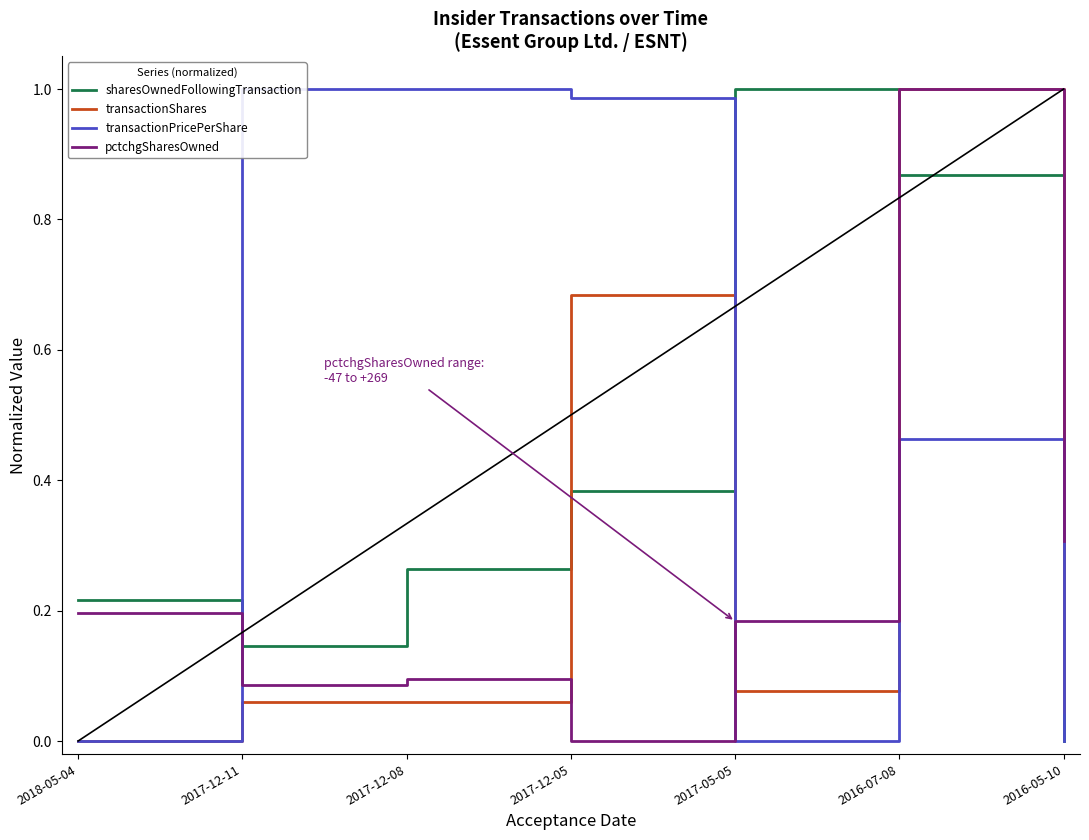

True or false: transactionPricePerShare has a value of 0.7 at 2016-07-08.

False